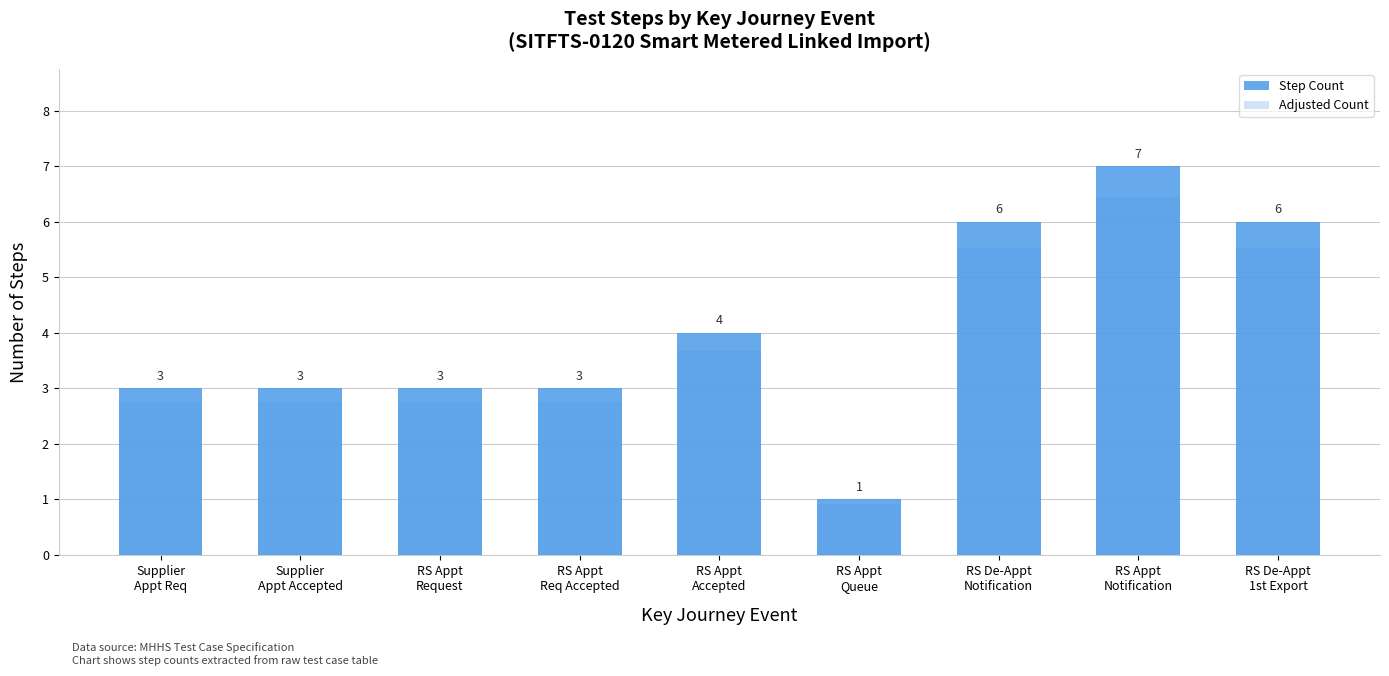

List the series in order of their peak value, lowest first.

Adjusted Count, Step Count